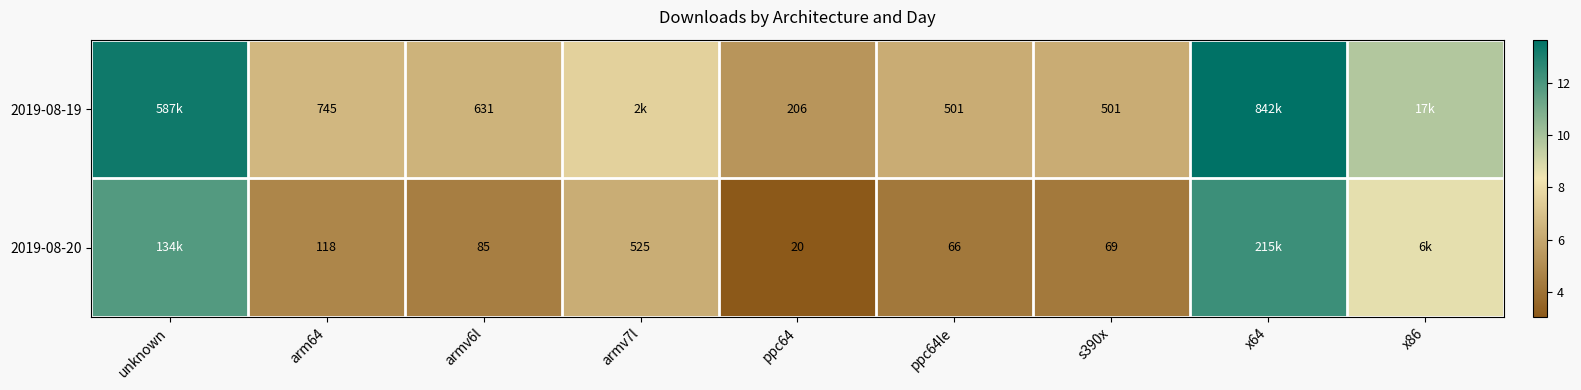

Rank the series by their average value, from highest to lowest.

2019-08-19, 2019-08-20